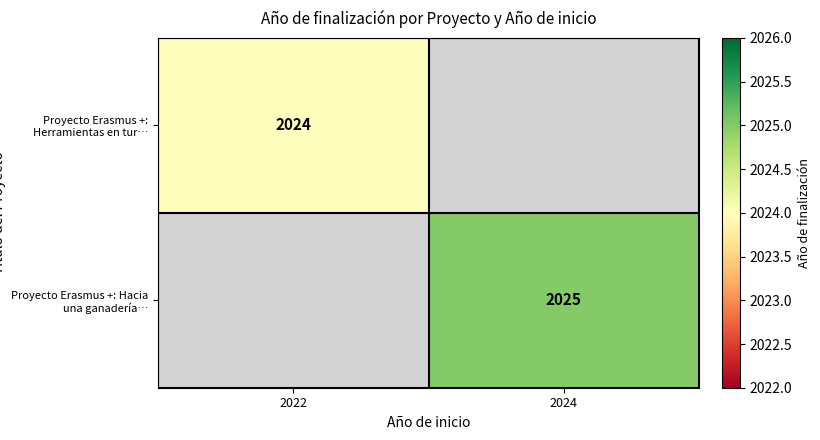

Is it true that Proyecto Erasmus +: Herramientas en tur… equals 2024 at 2022?

True